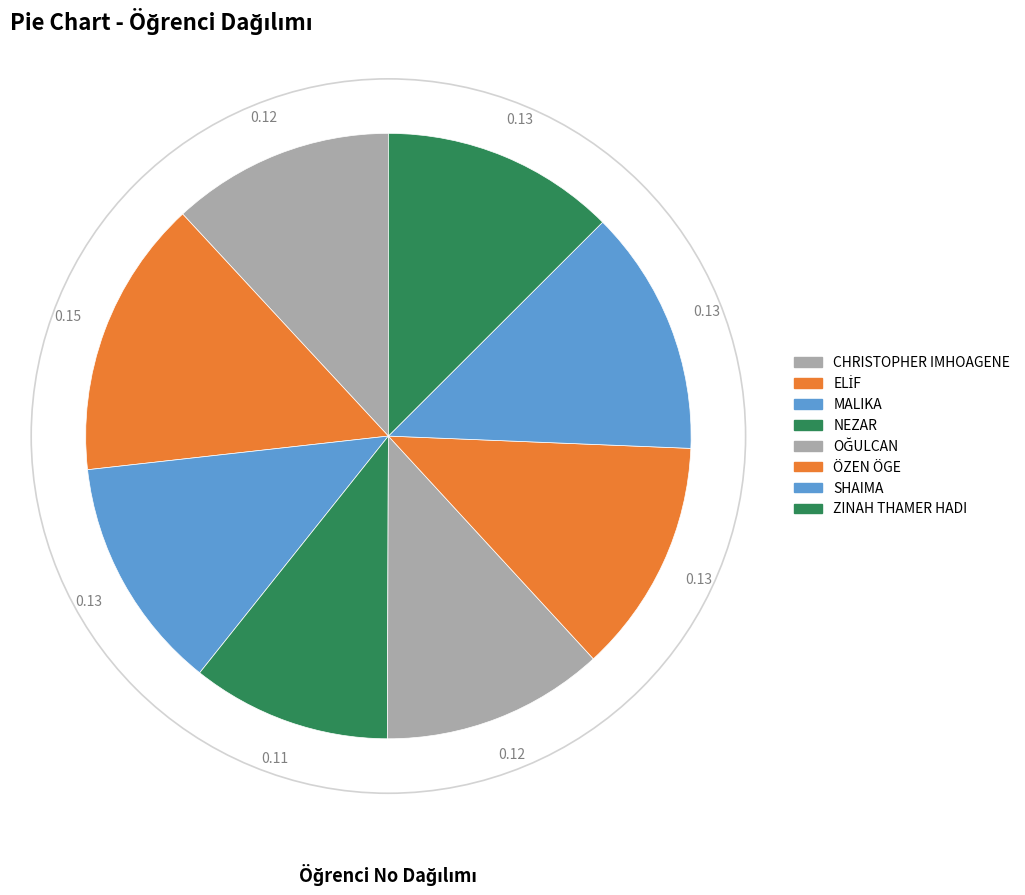

What percentage is the ÖZEN ÖGE slice, to the nearest percent?

13%